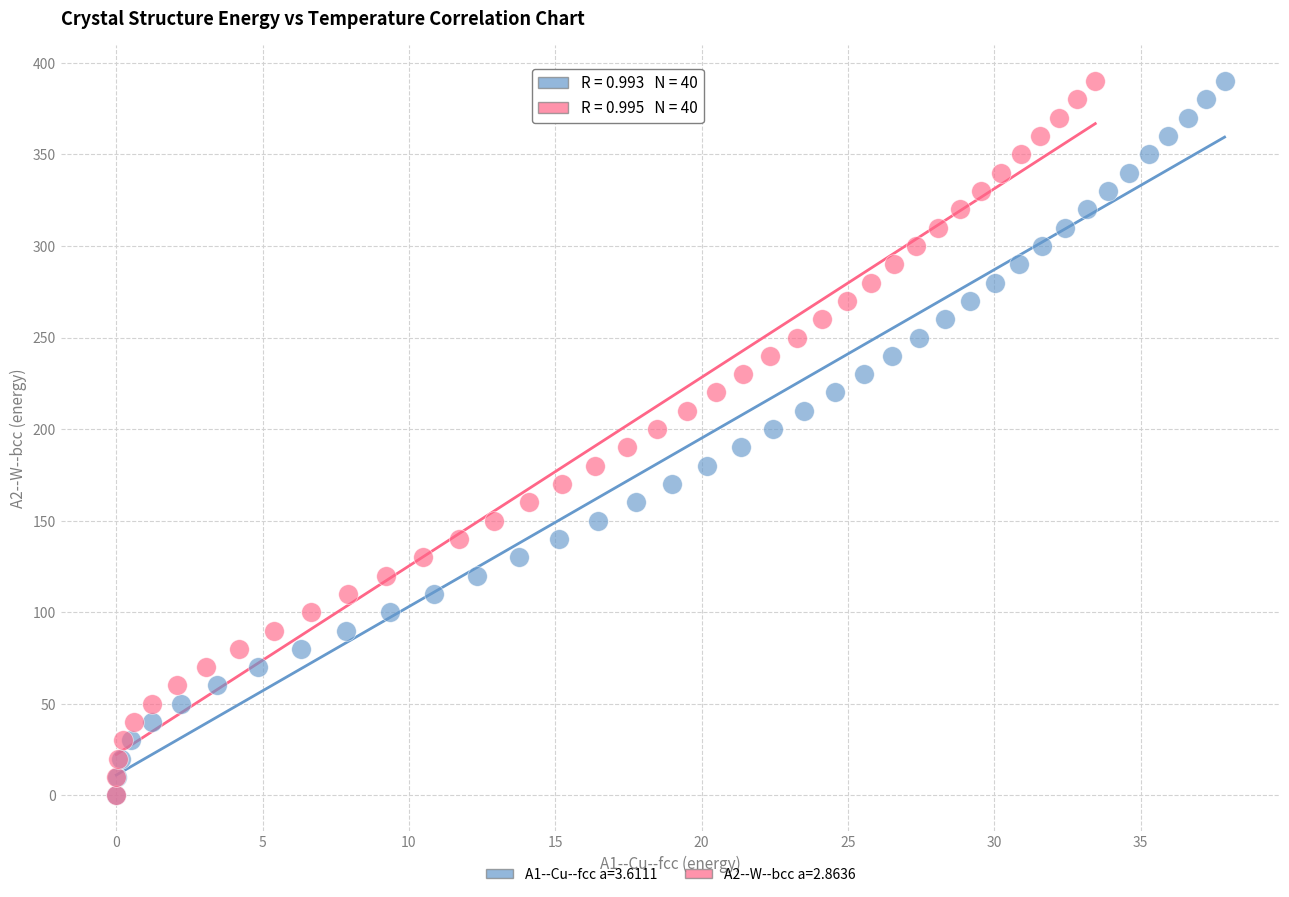

What are all the series names shown in the legend?

A1--Cu--fcc a=3.6111, A2--W--bcc a=2.8636